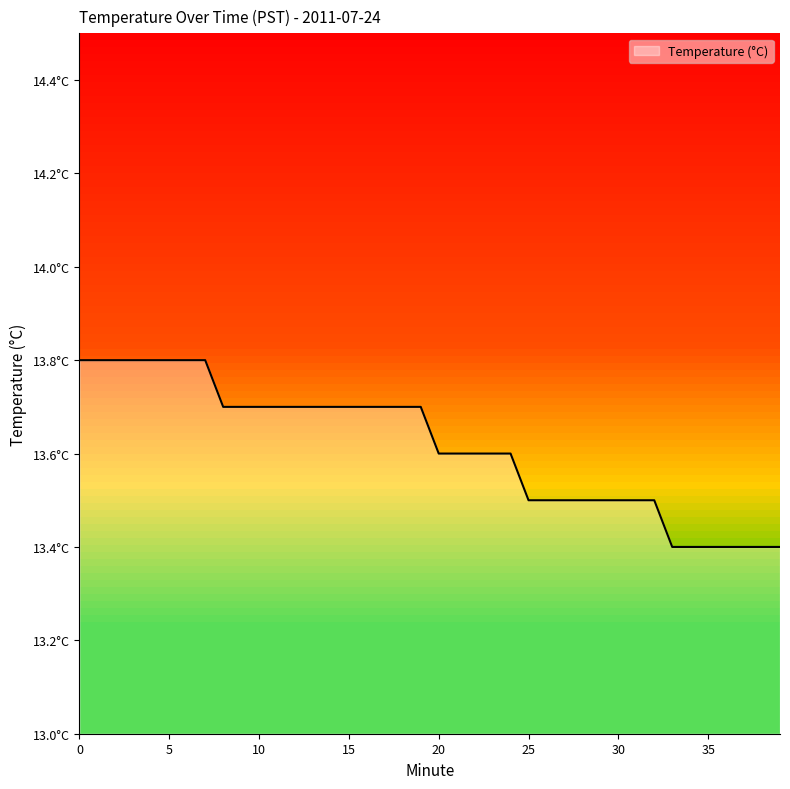

Reading left to right, extract all data points from this chart.

13.8	13.8	13.8	13.8	13.8	13.8	13.8	13.8	13.7	13.7	13.7	13.7	13.7	13.7	13.7	13.7	13.7	13.7	13.7	13.7	13.6	13.6	13.6	13.6	13.6	13.5	13.5	13.5	13.5	13.5	13.5	13.5	13.5	13.4	13.4	13.4	13.4	13.4	13.4	13.4